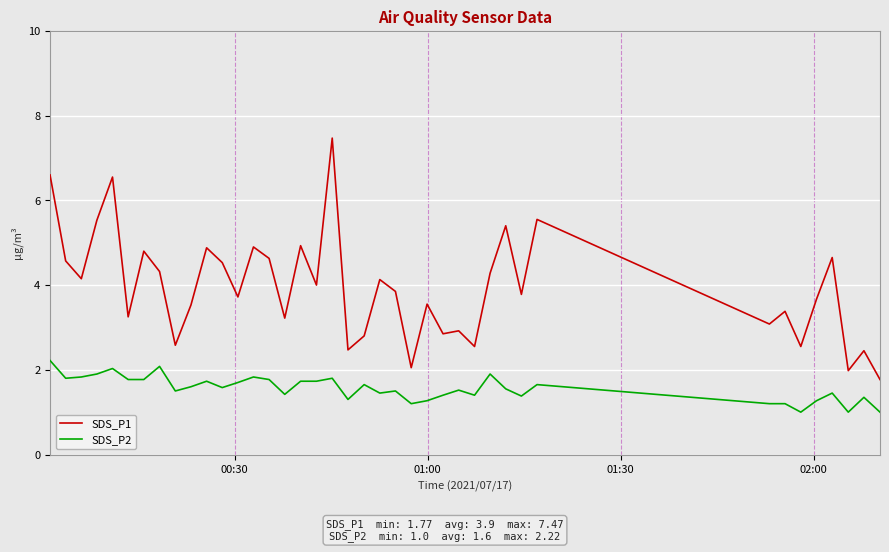

True or false: SDS_P2 and SDS_P1 intersect in this chart.

False